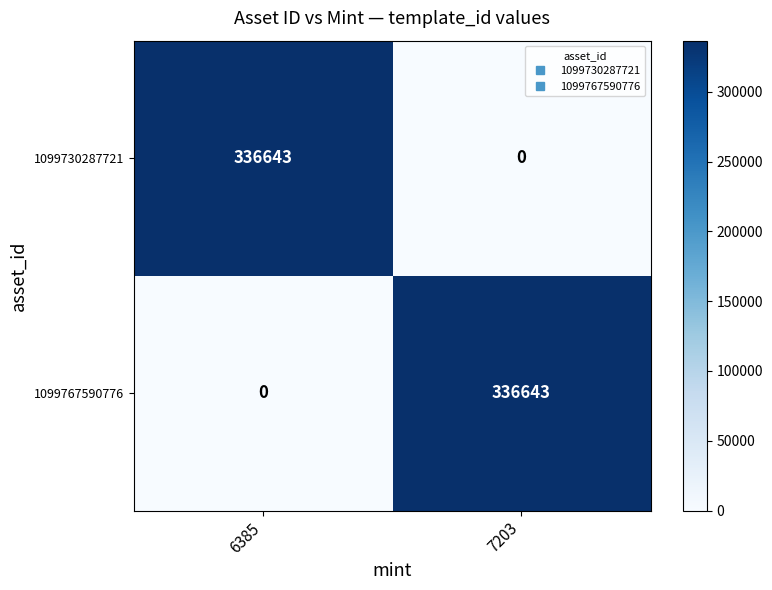

What is the highest value of the 1099730287721 series?

336643